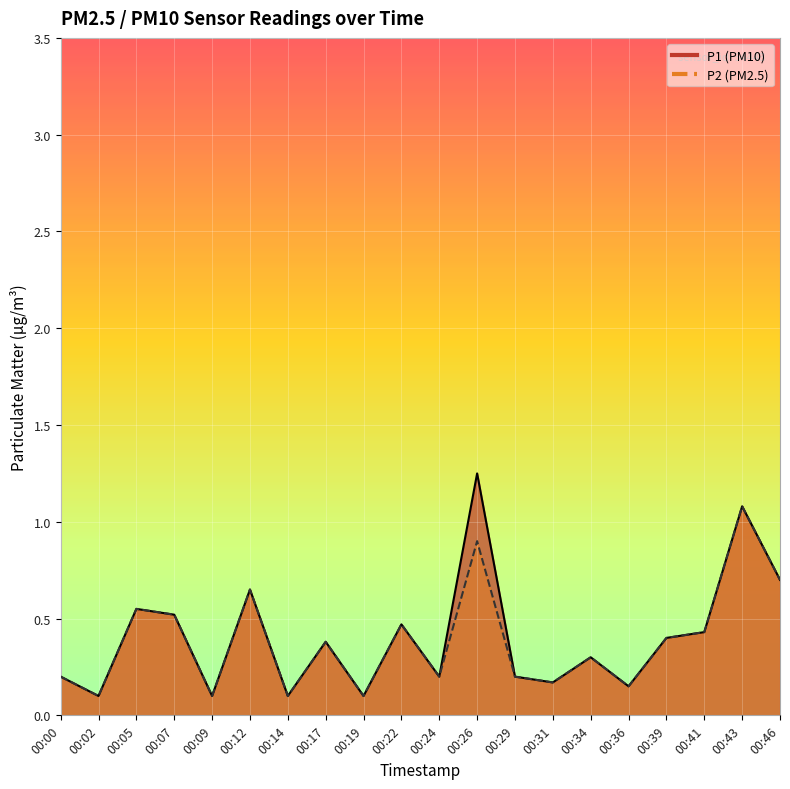

What is the highest value of the P1 series?

1.2